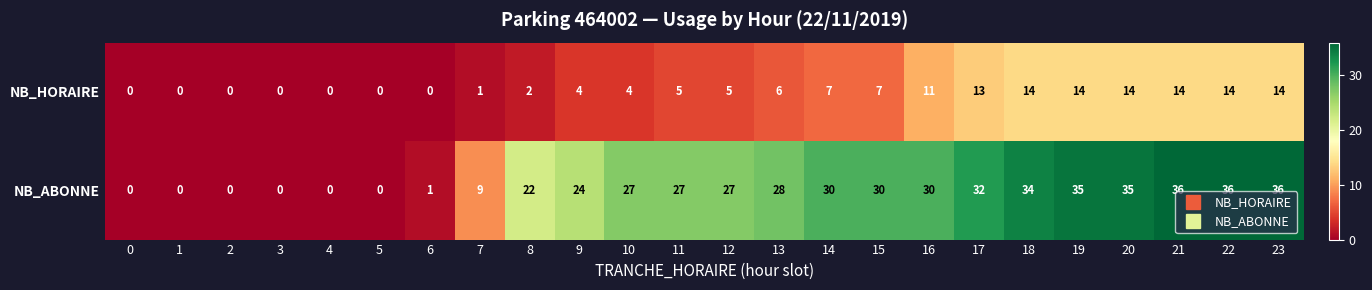

What is the average value of the NB_HORAIRE series?

6